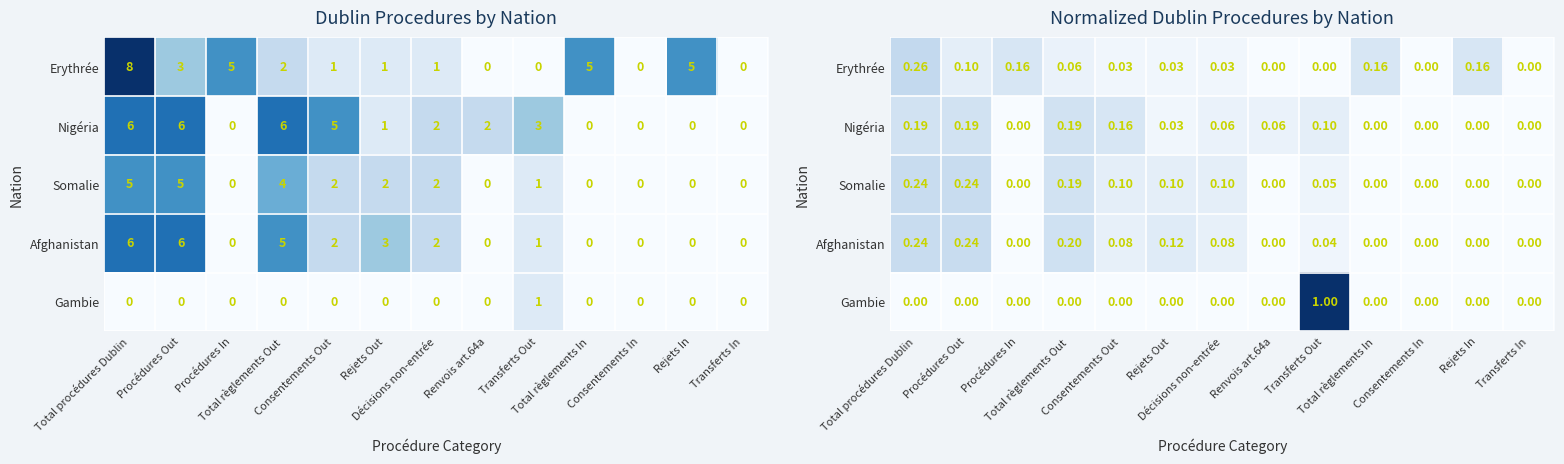

What is the difference between the maximum and minimum values in the Somalie series?

0.2